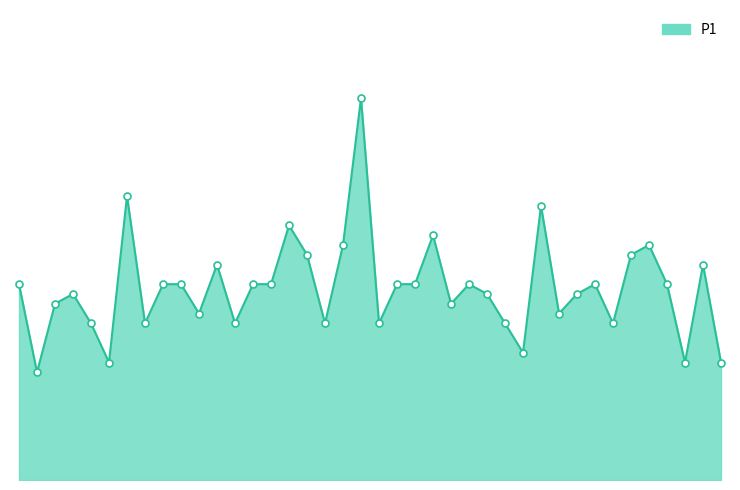

Is this an area chart (filled region under the line)?

Yes